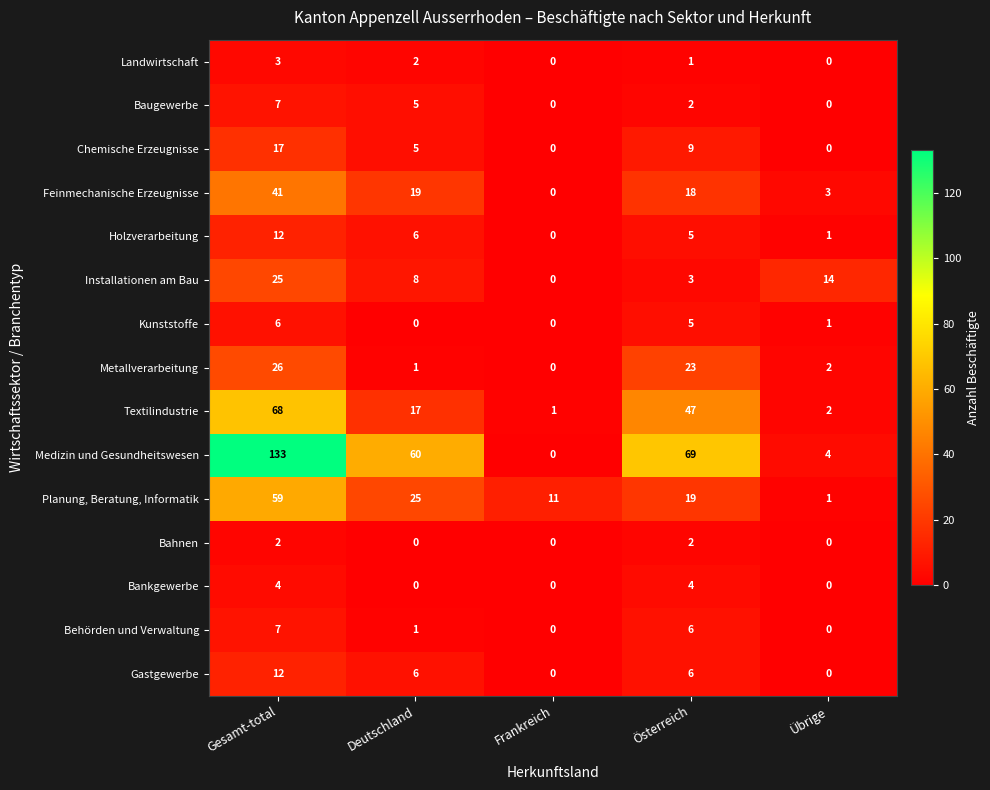

At which label does Chemische Erzeugnisse reach its peak?

Gesamt-total